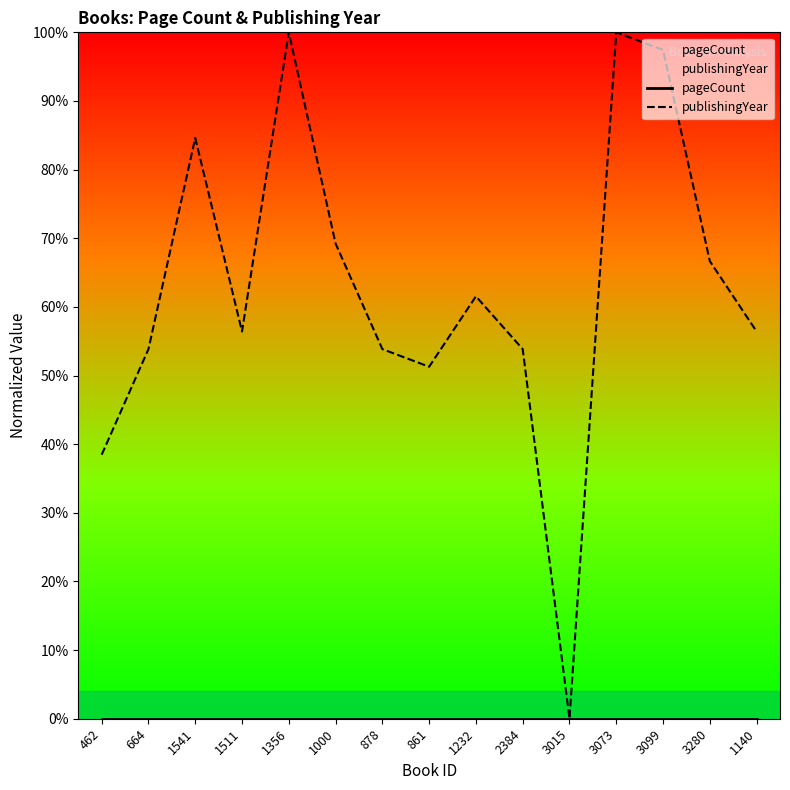

What is the maximum value for publishingYear?

100.0